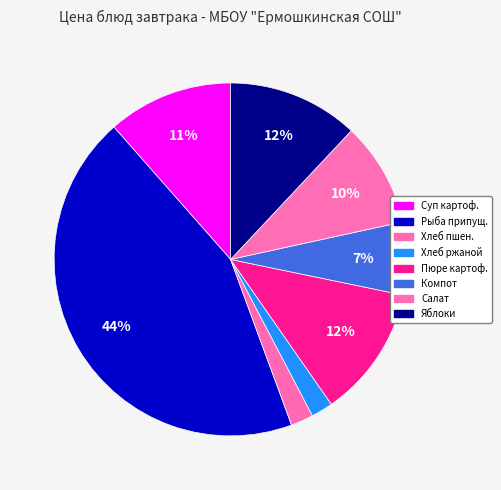

How many slices are in this pie chart?

8